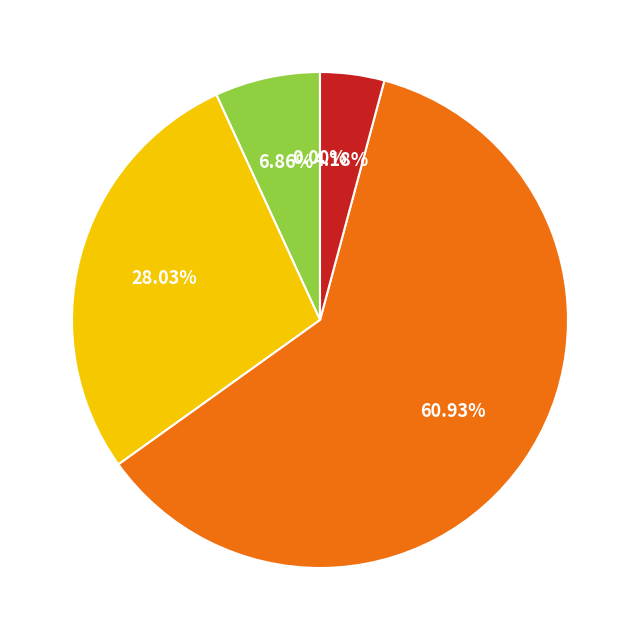

Is there any slice that represents more than half of the pie?

Yes